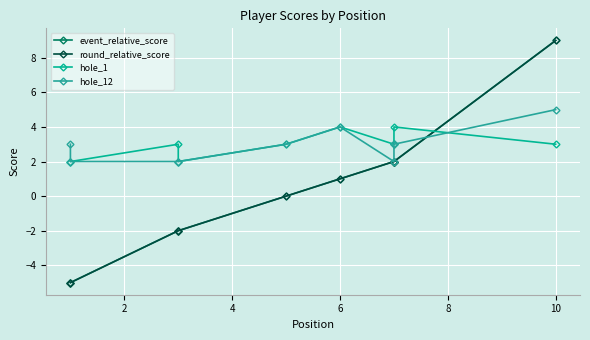

True or false: hole_12 has a value of 3 at 4.

False